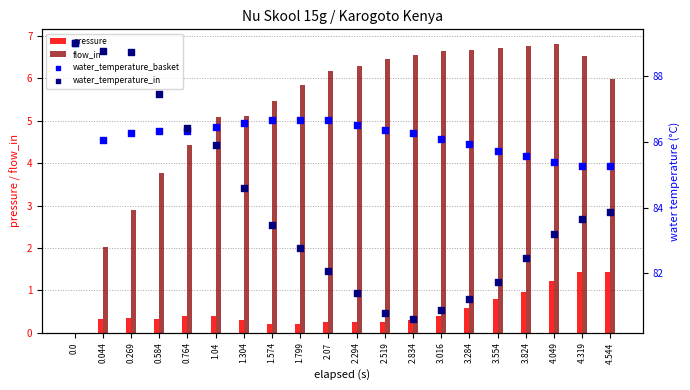

Which series contains the highest Y value?

water_temperature_basket